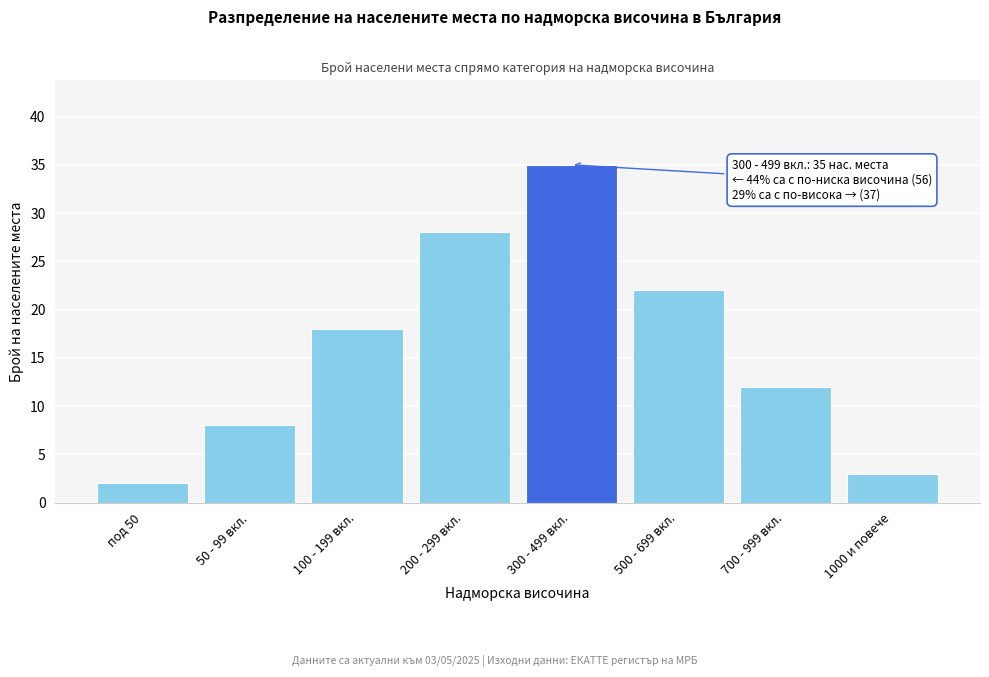

Reading right to left, transcribe all the data shown in this chart.

3	12	22	35	28	18	8	2